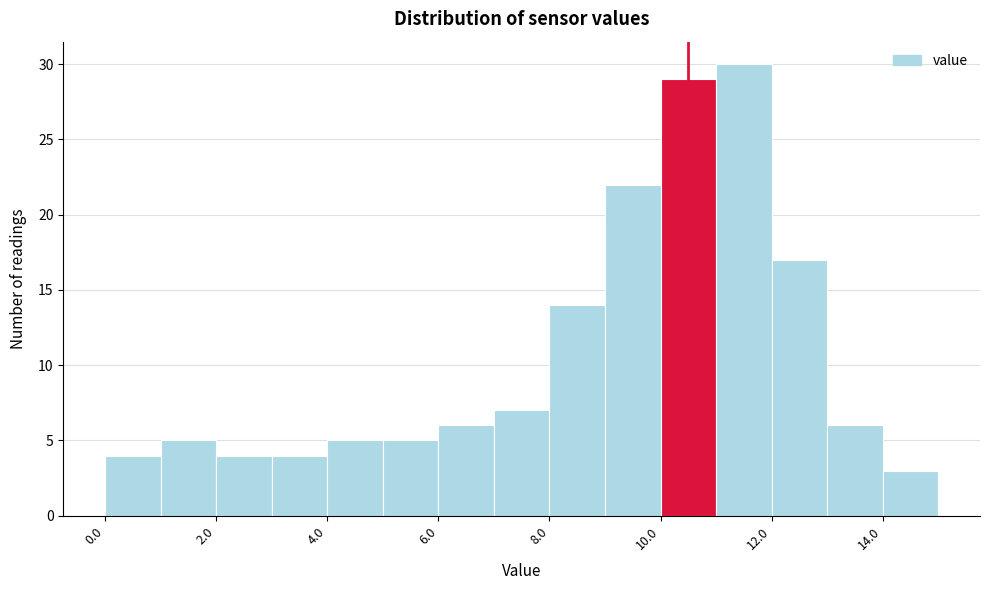

Over which range of the x-axis is the bar tallest?

11 to 12